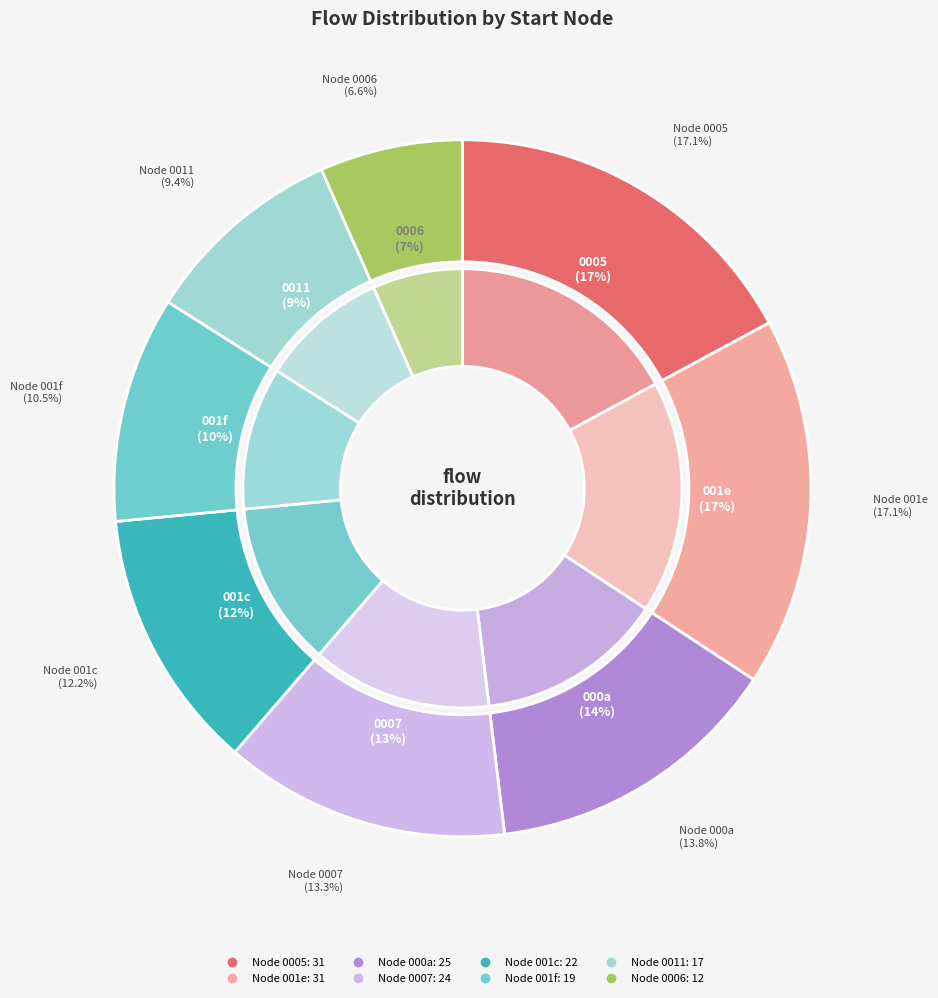

What percentage is the 1 slice, to the nearest percent?

10%